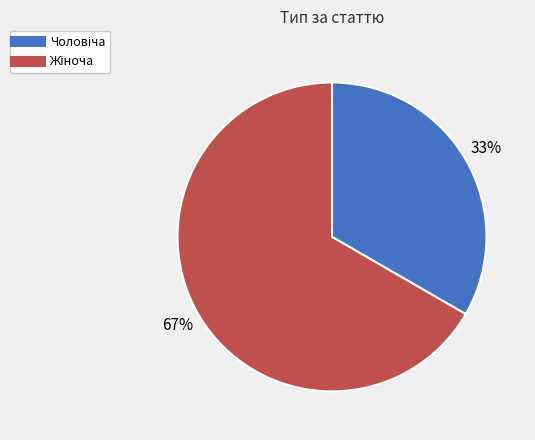

To the nearest percent, what is the average slice percentage?

50%